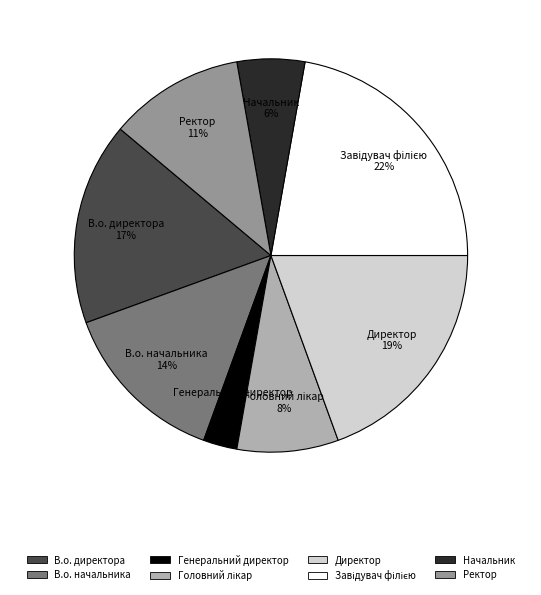

Is there any slice that represents more than half of the pie?

No